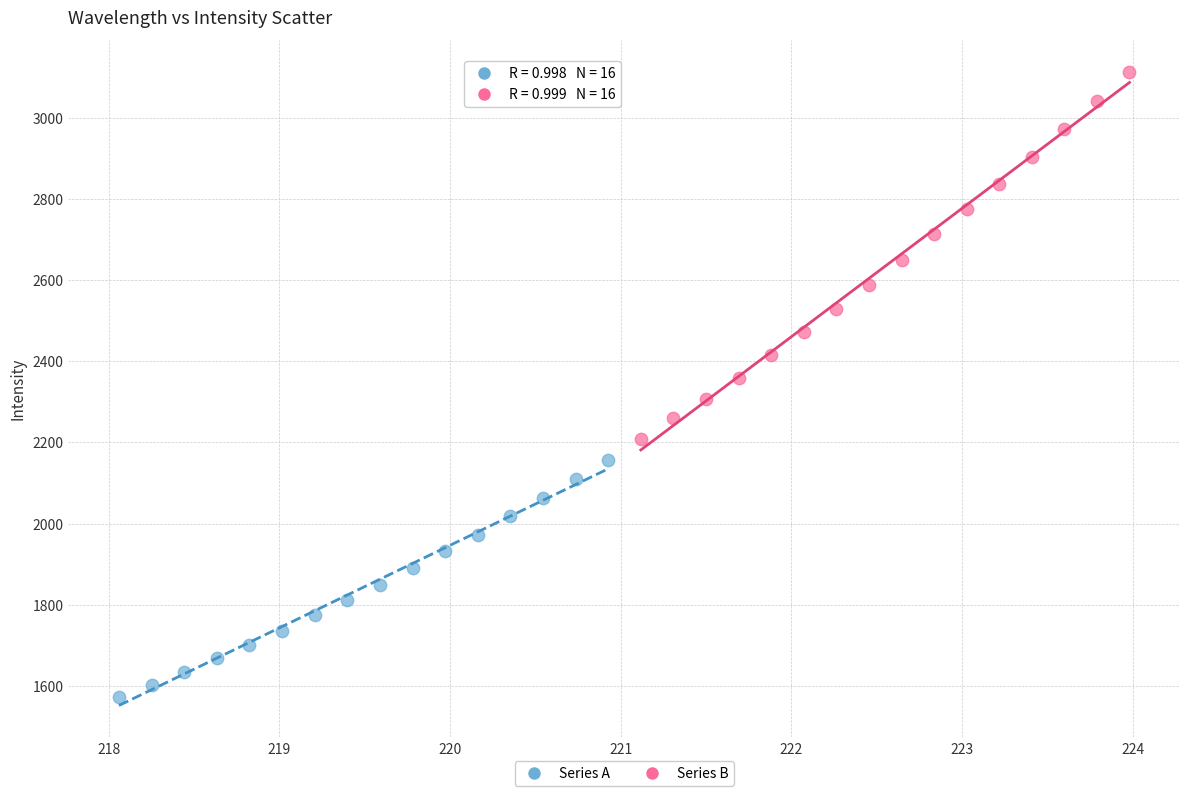

Which series has the widest spread of Y values?

Series B